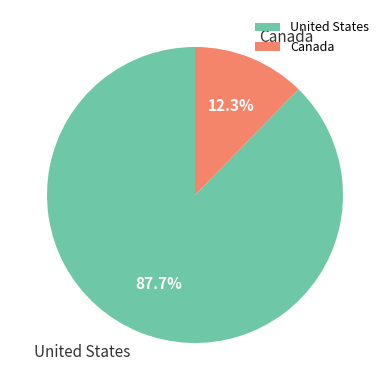

What is the smallest slice in the pie chart?

Canada